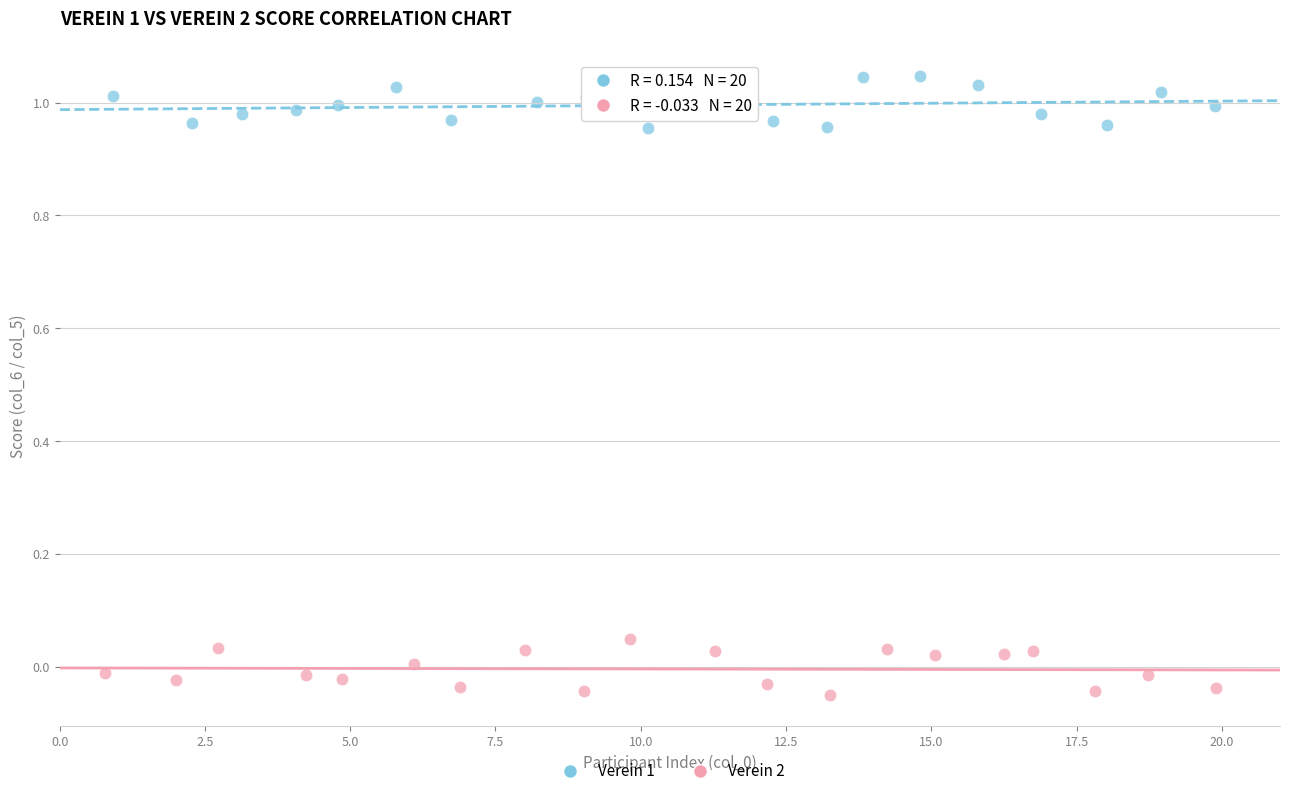

Which series contains the lowest Y value?

Verein 2